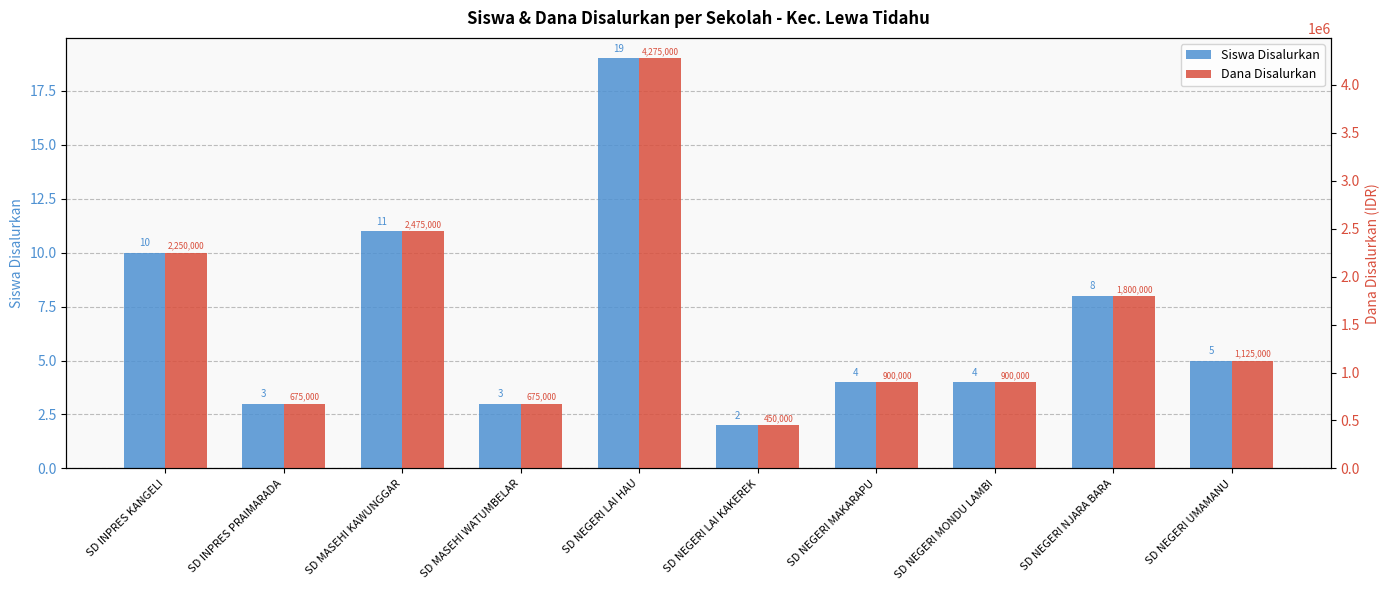

Count the number of categories in the chart.

10